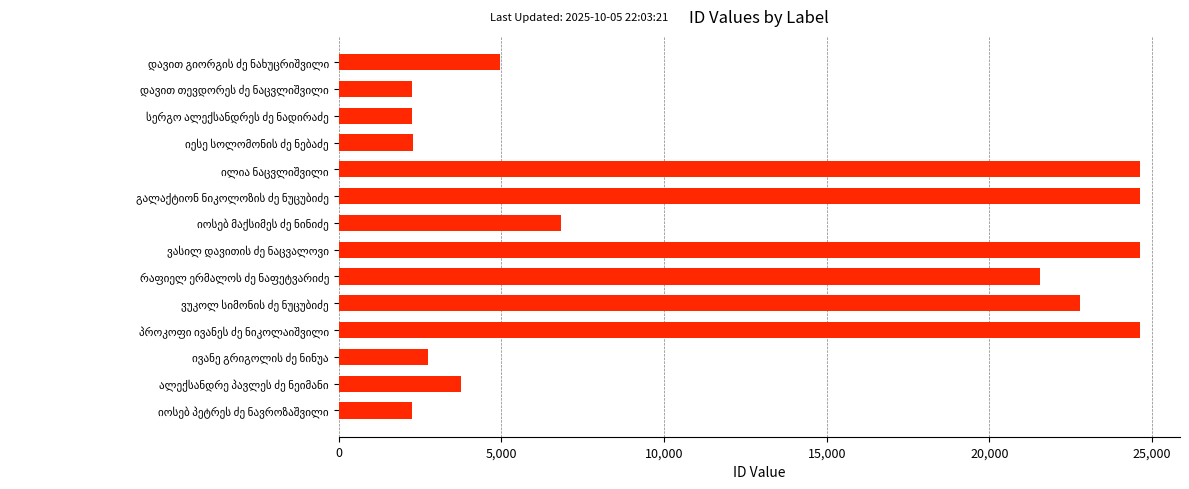

What is the difference between the maximum and second lowest values?

22360